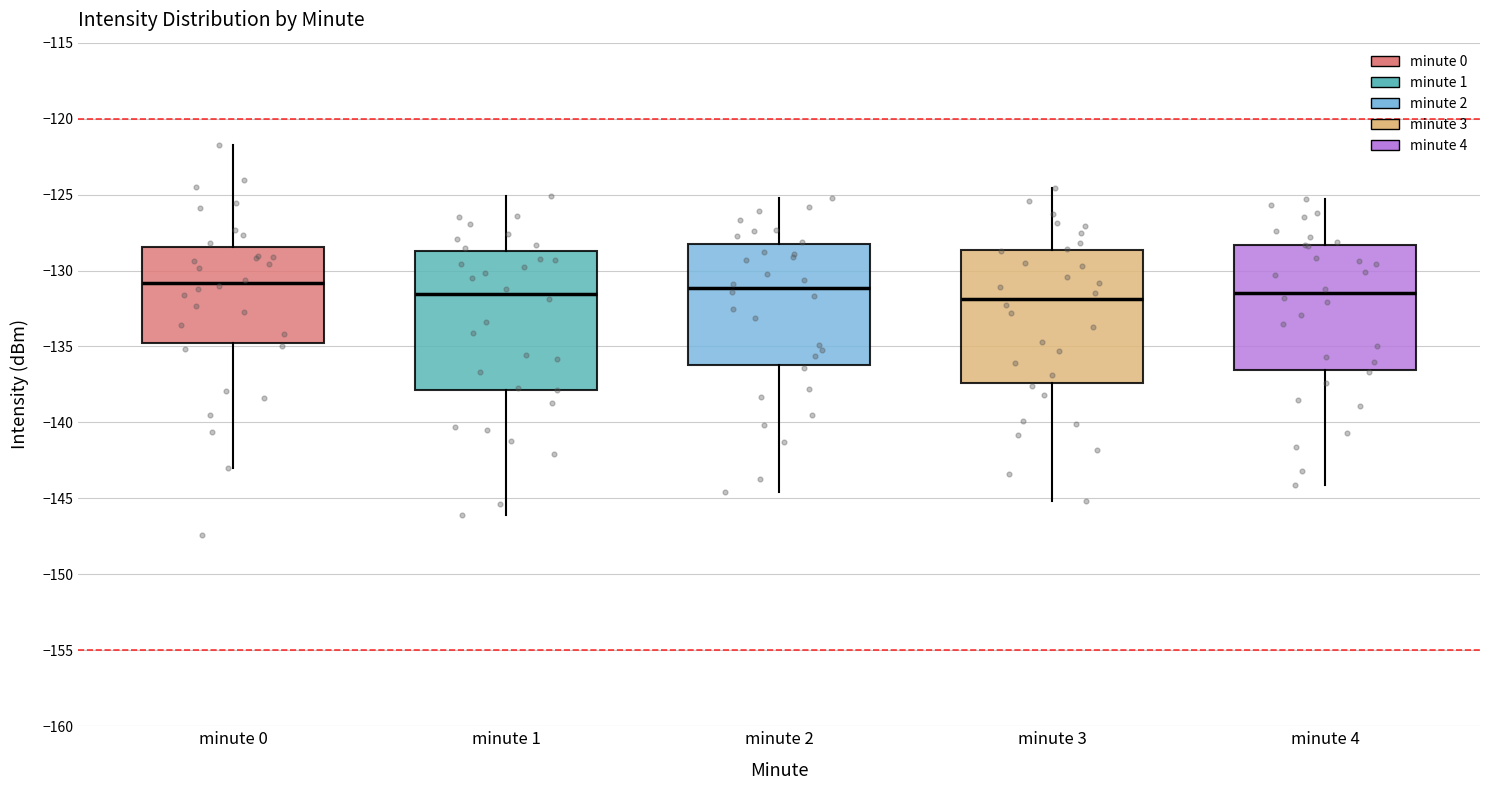

Reading left to right, transcribe this box plot: for each box, give where its median line is, the range the box spans, and where its two whiskers end, as read against the y-axis. The values are not printed on the chart, so give them approximately, as read against the axis.

minute 0: median -131.0, box -135.0 to -128.5, whiskers -143.0 to -121.5
minute 1: median -131.5, box -138.0 to -128.5, whiskers -146.0 to -125.0
minute 2: median -131.0, box -136.0 to -128.5, whiskers -144.5 to -125.0
minute 3: median -132.0, box -137.5 to -128.5, whiskers -145.0 to -124.5
minute 4: median -131.5, box -136.5 to -128.5, whiskers -144.0 to -125.5